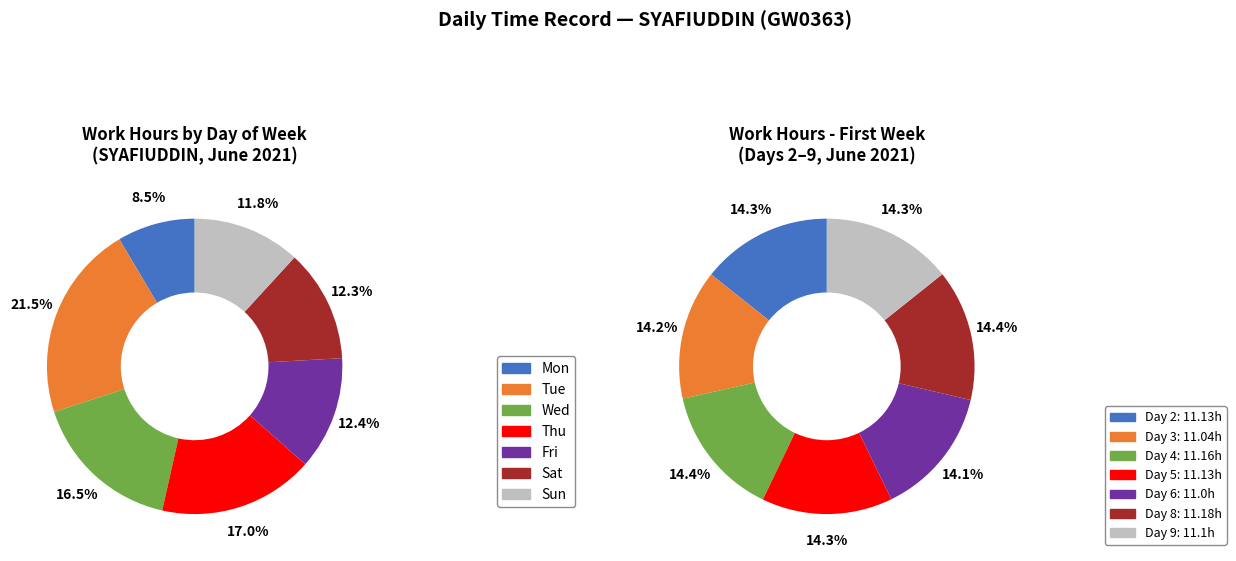

Is there any slice that represents more than half of the pie?

No